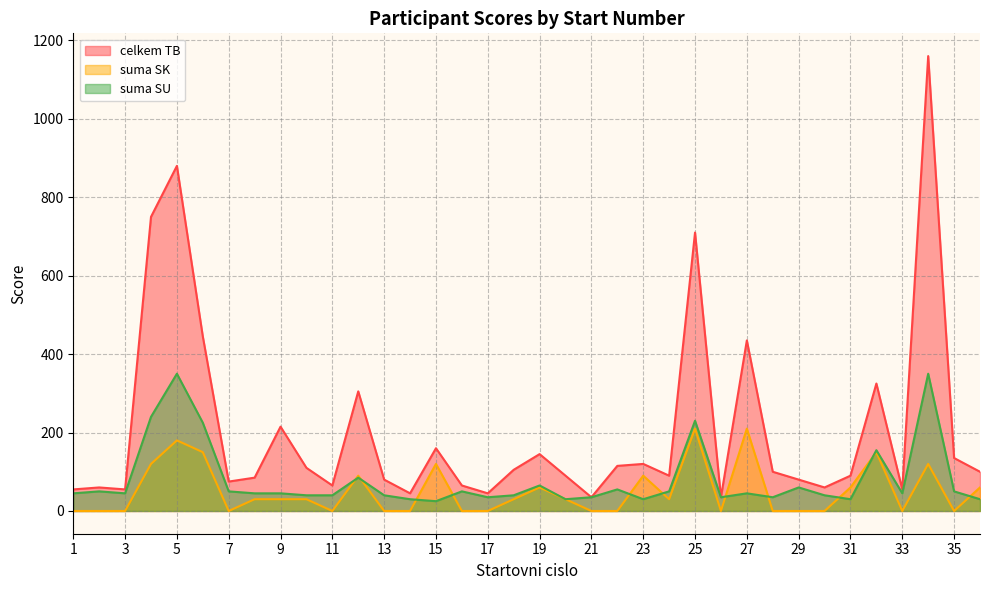

True or false: suma SK and celkem TB cross at least once.

False